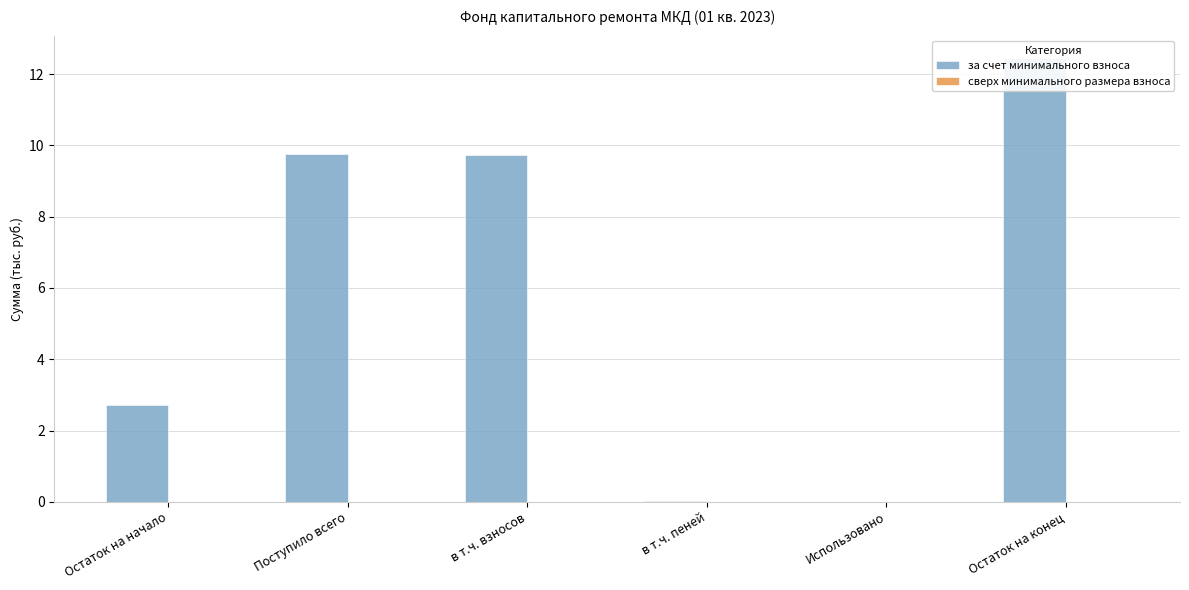

Count the number of categories in the chart.

6